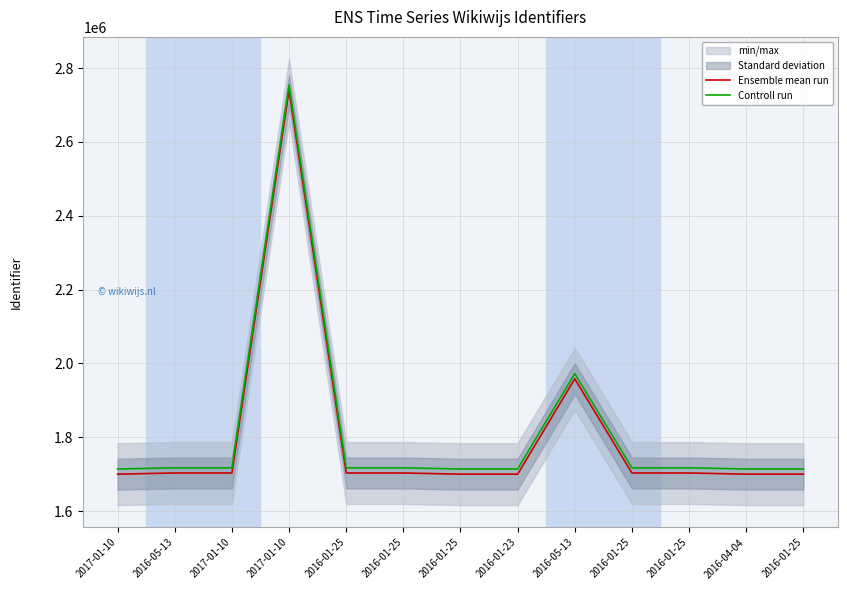

Is the value of Ensemble mean run at 2016-05-13 greater than the value of Controll run at 2016-01-25?

No